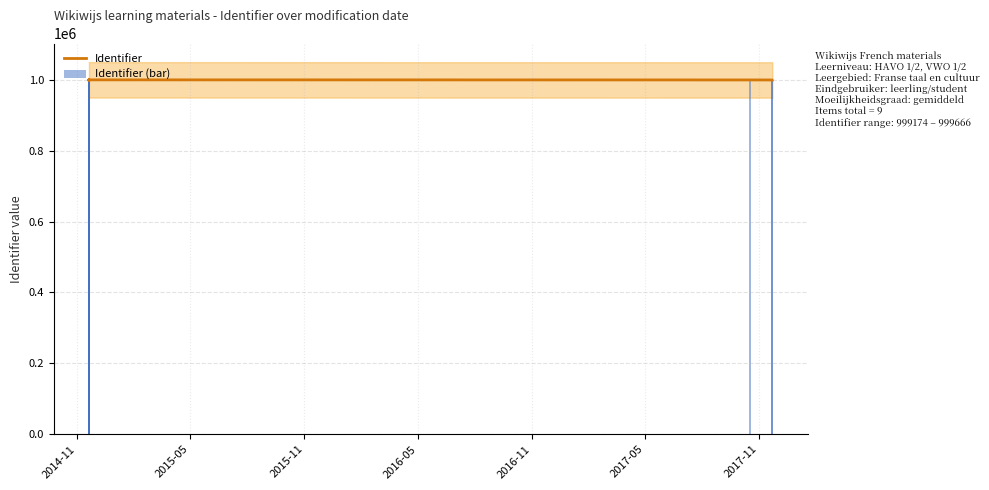

Between 2016-05 and 2015-11, which is larger?

2016-05